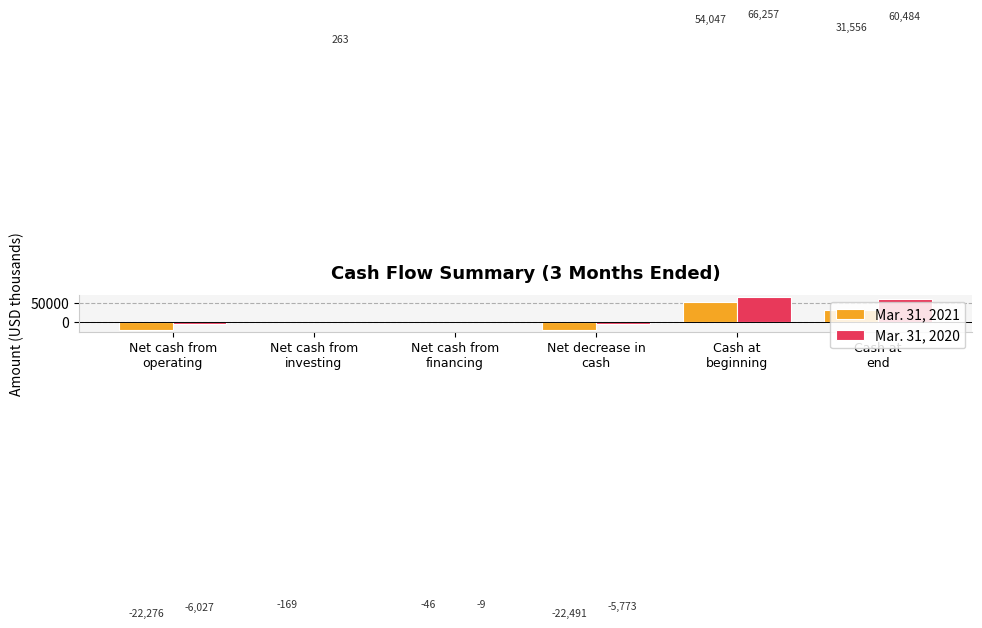

Reading left to right, what are all the values shown in this chart?

Mar. 31, 2021: -22276	-169	-46	-22491	54047	31556
Mar. 31, 2020: -6027	263	-9	-5773	66257	60484